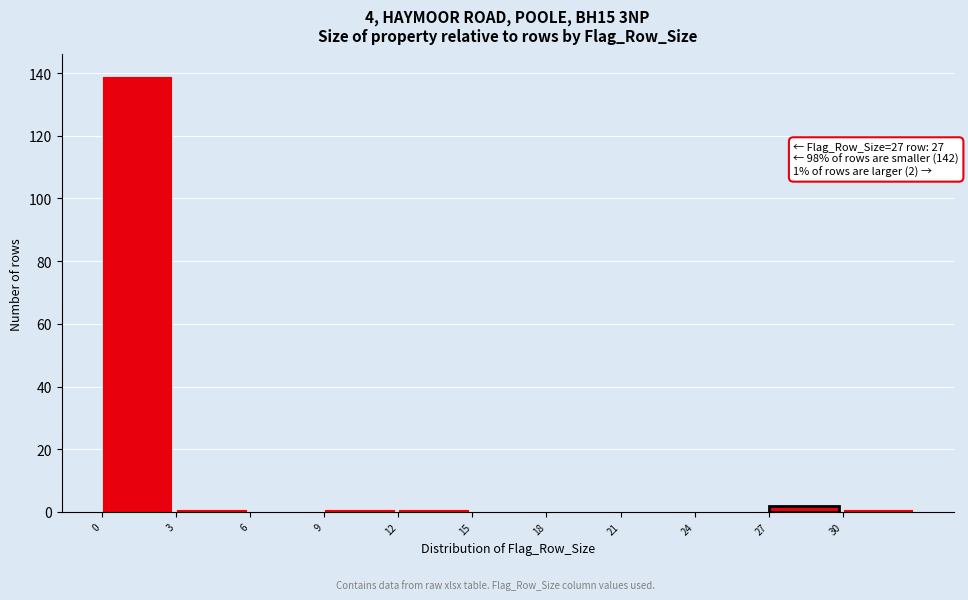

Over which range of the x-axis is the bar tallest?

0 to 3